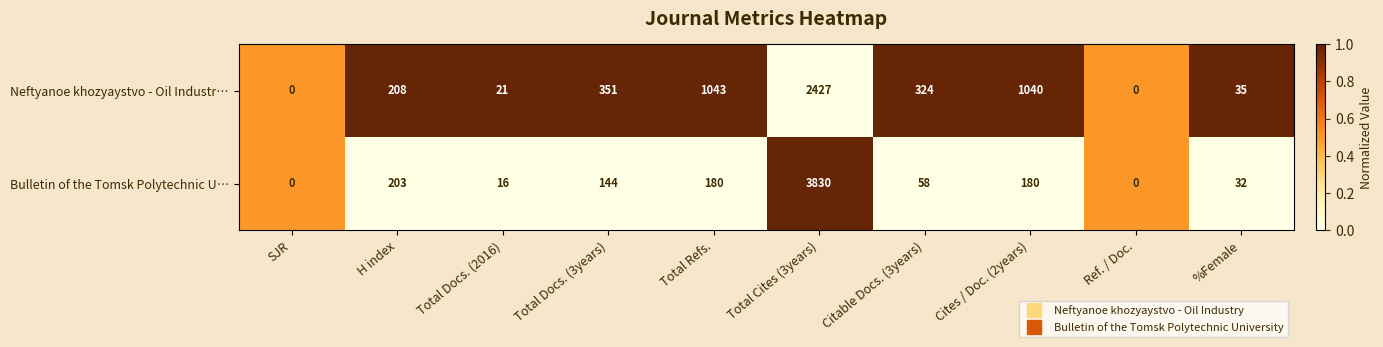

What is the difference between the Neftyanoe khozyaystvo - Oil Industr… values at Total Docs. (2016) and Cites / Doc. (2years)?

1019